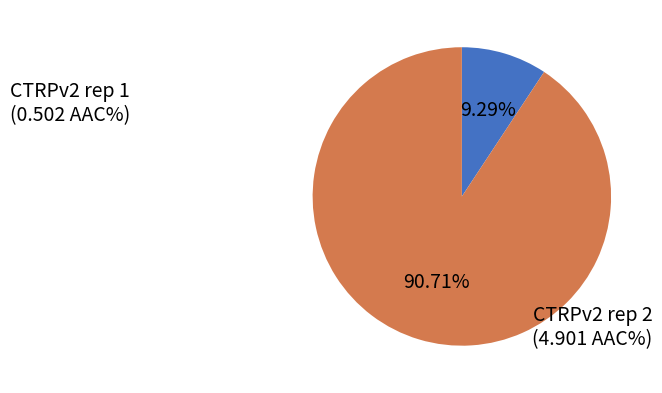

Is there a majority slice in this chart?

Yes